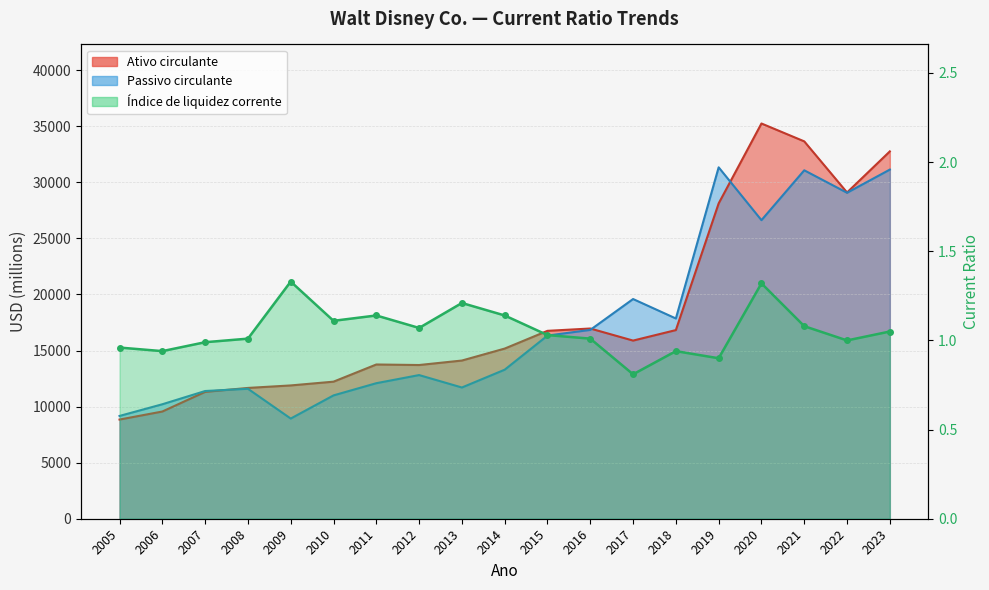

What is the sum of all Ativo circulante values?

347583.0